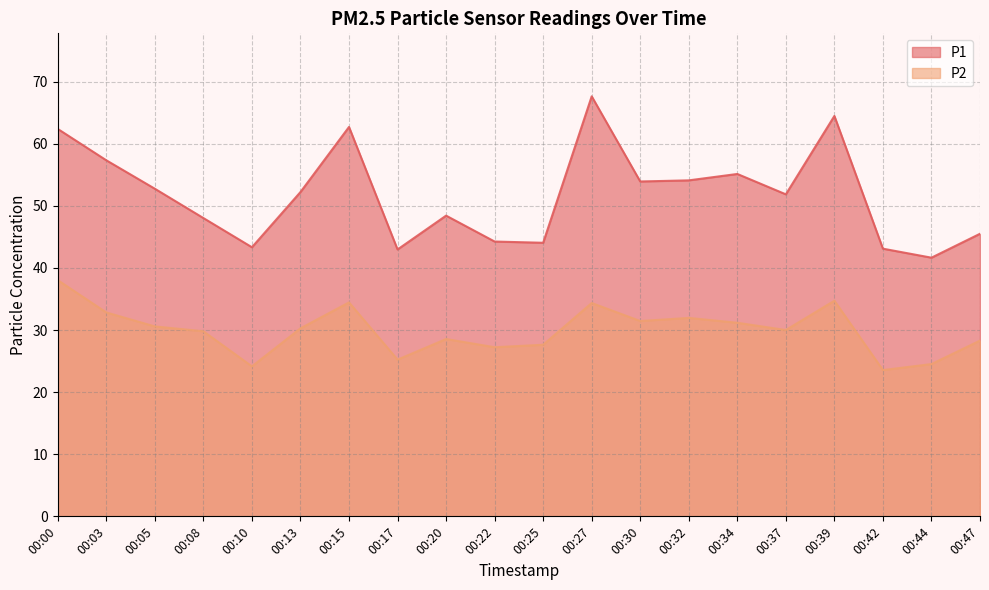

List the series in order of their peak value, highest first.

P1, P2